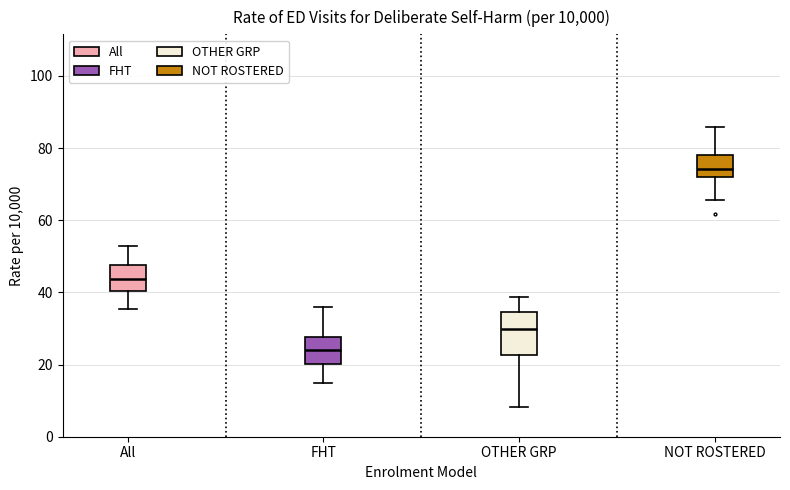

Which box has the lowest median line?

FHT